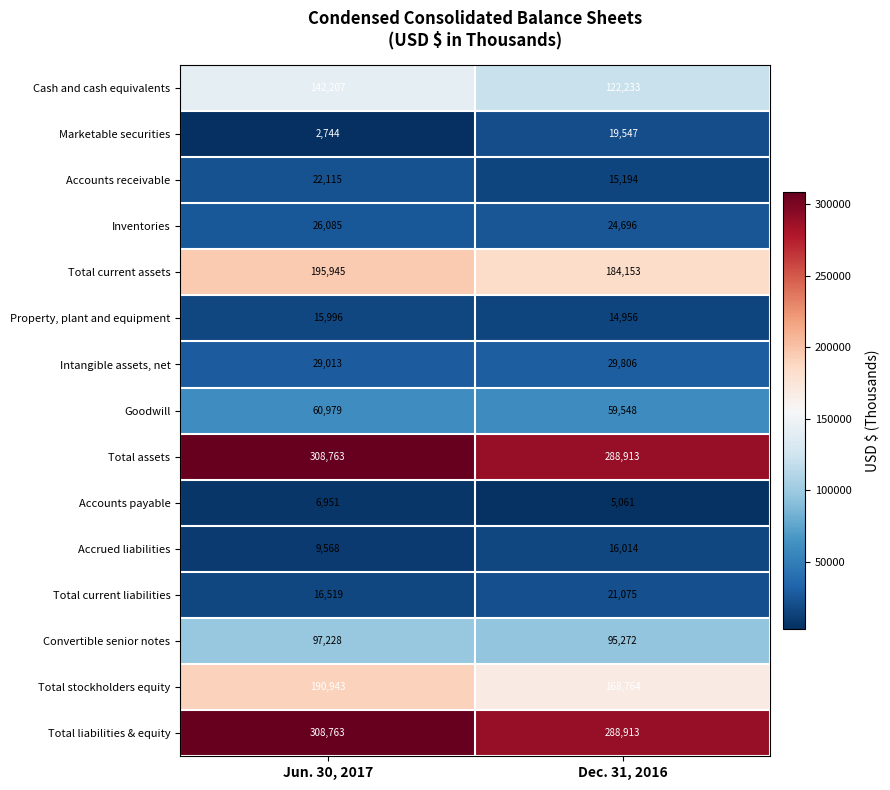

At which category is the sum across all series the highest?

Jun. 30, 2017